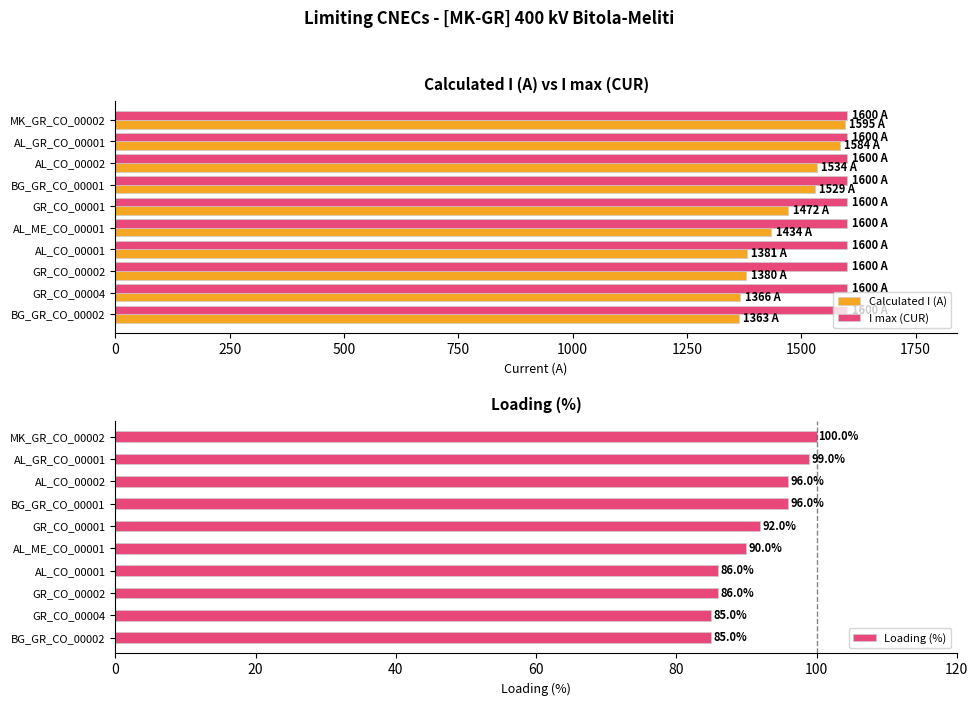

What is the average value of the Calculated I (A) series?

1464